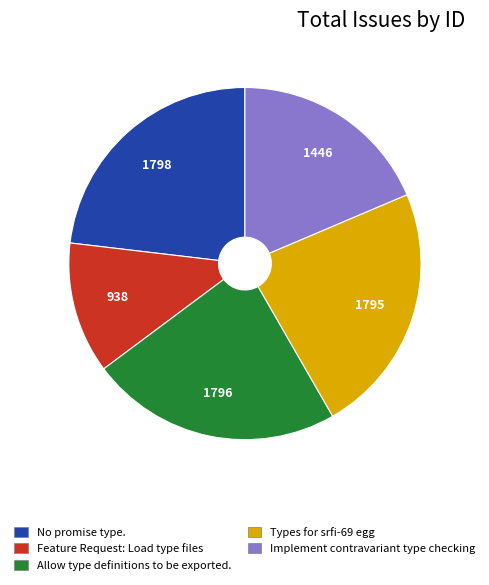

Is Feature Request: Load type files the majority of the pie?

No